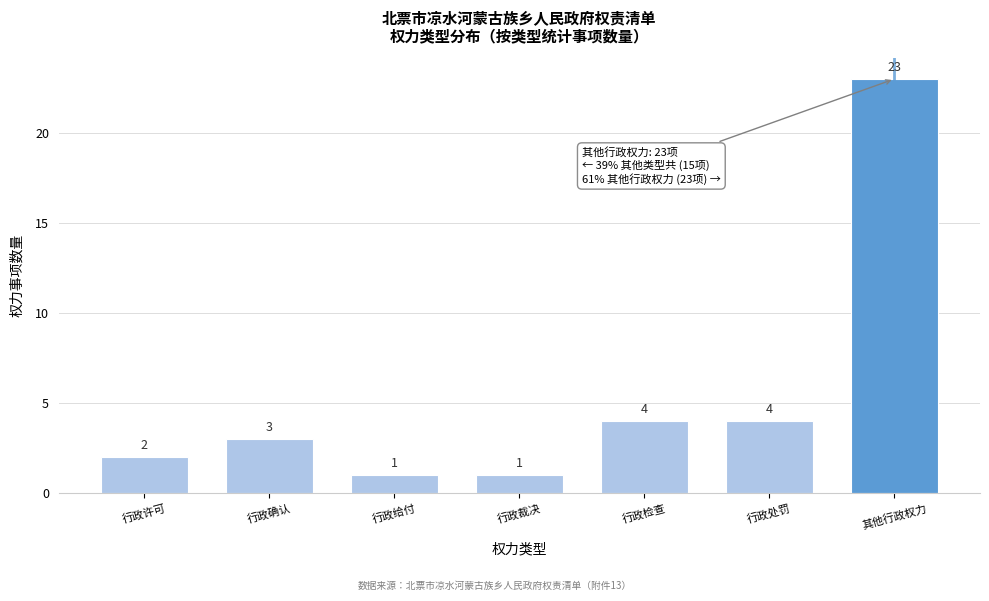

Reading left to right, what are all the values shown in this chart?

行政许可=2	行政确认=3	行政给付=1	行政裁决=1	行政检查=4	行政处罚=4	其他行政权力=23